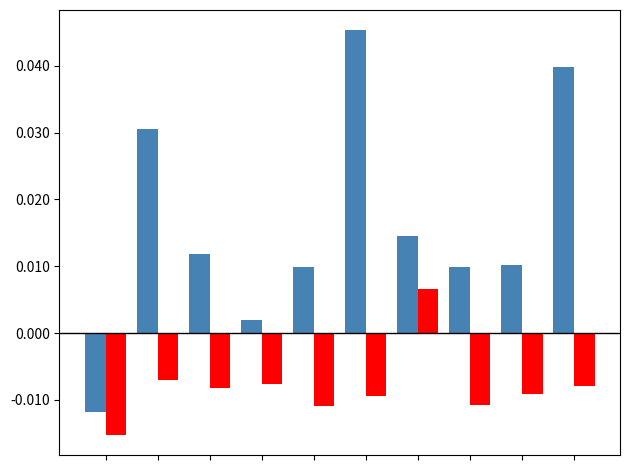

How many bars are there in each group?

2